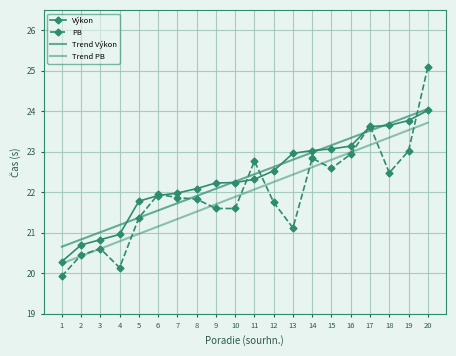

Reading right to left, extract all data points from this chart.

Výkon: 20=24.0	19=23.8	18=23.6	17=23.6	16=23.1	15=23.1	14=23.0	13=23.0	12=22.5	11=22.3	10=22.2	9=22.2	8=22.1	7=22.0	6=21.9	5=21.8	4=21.0	3=20.8	2=20.7	1=20.3
PB: 20=25.1	19=23.0	18=22.5	17=23.6	16=22.9	15=22.6	14=22.8	13=21.1	12=21.8	11=22.8	10=21.6	9=21.6	8=21.8	7=21.9	6=21.9	5=21.4	4=20.1	3=20.6	2=20.4	1=19.9